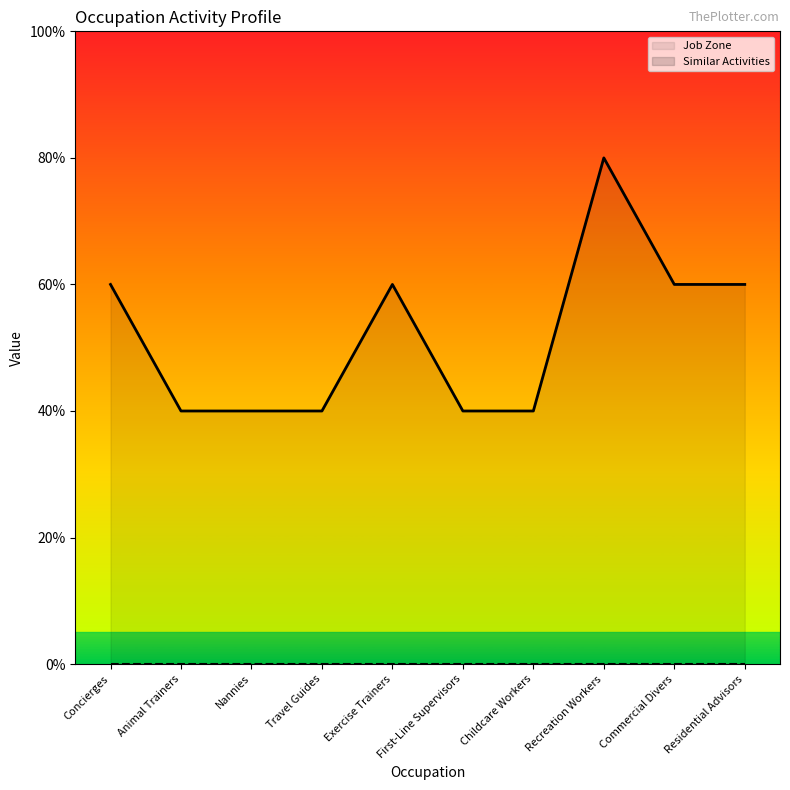

Which label corresponds to the largest value in the chart?

Recreation Workers